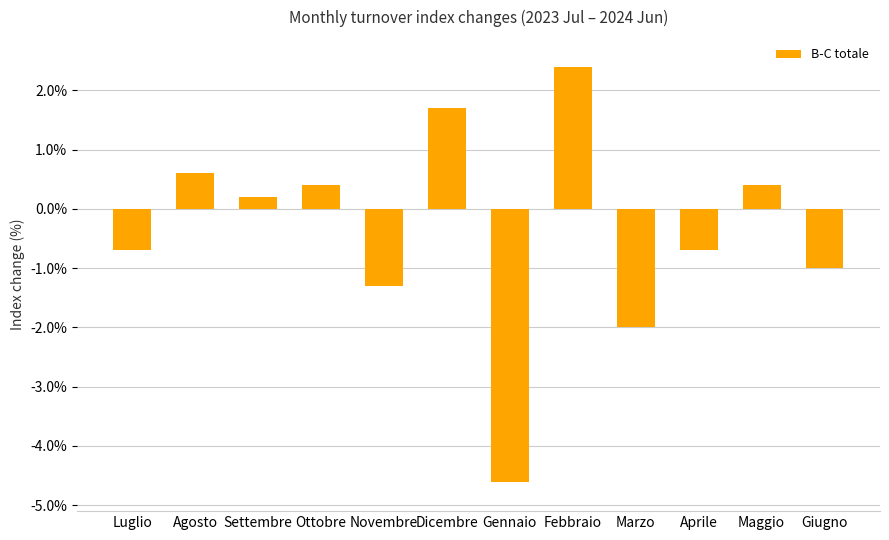

What is the difference between the values at Giugno and Maggio?

1.4